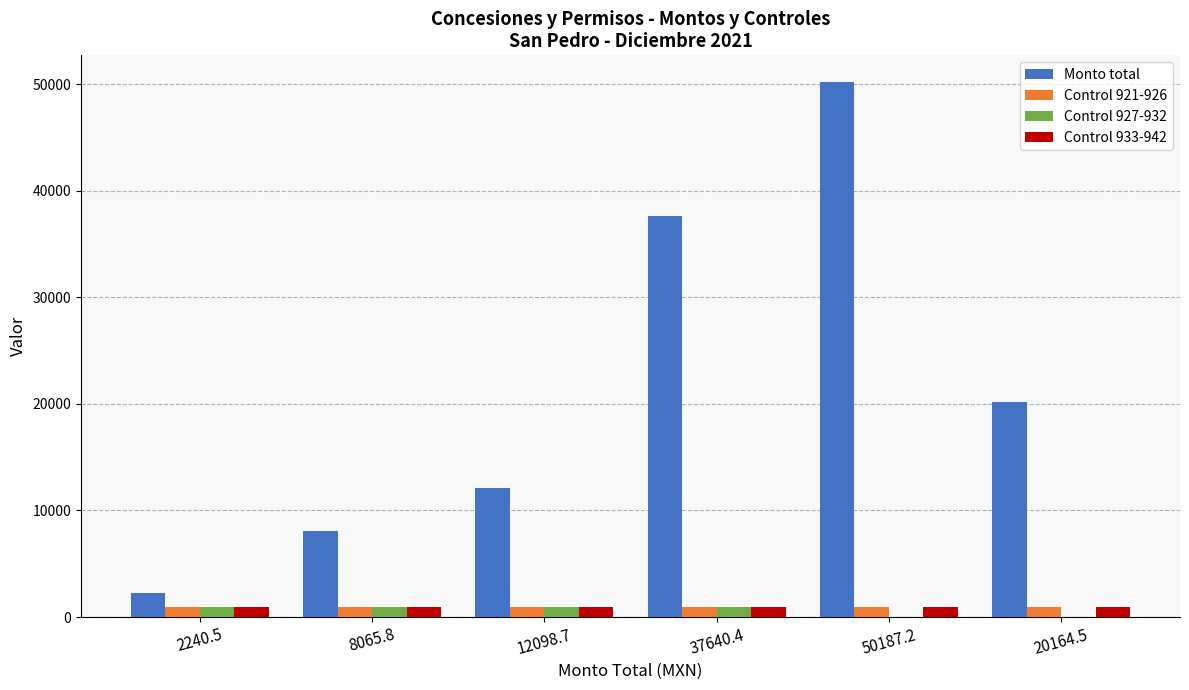

What is the sum of all Control 933-942 values?

5559.0